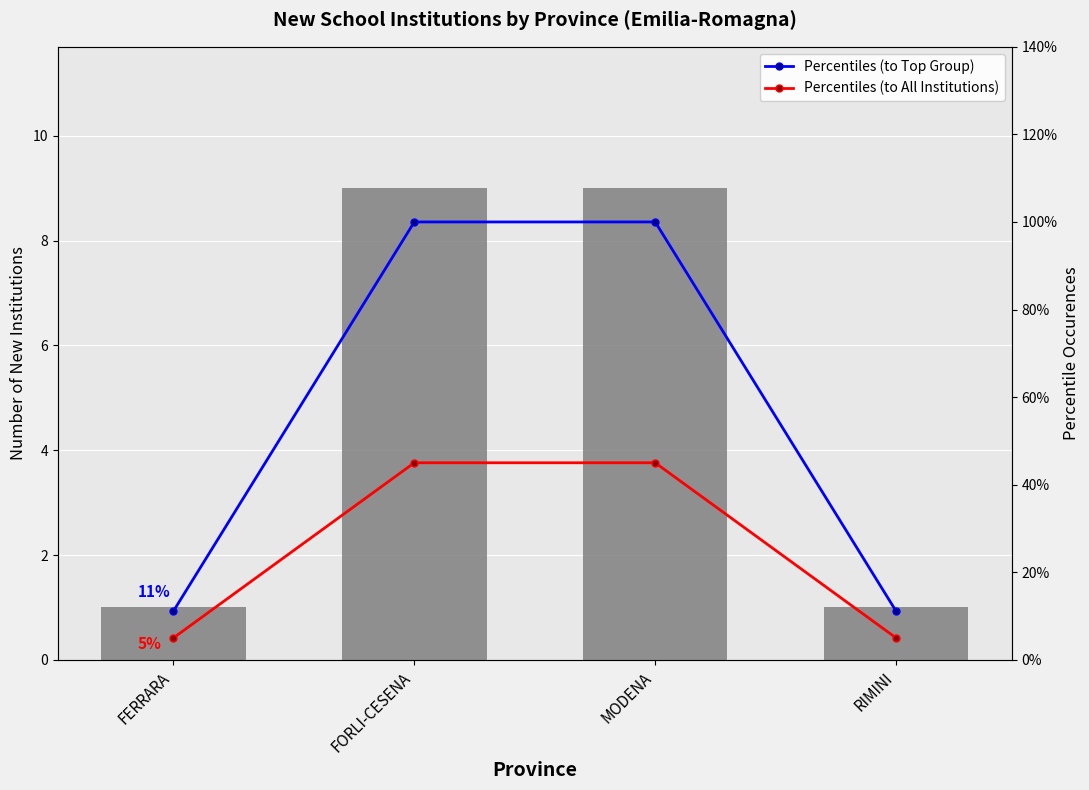

What is the label of the 2nd bar from the right?

MODENA